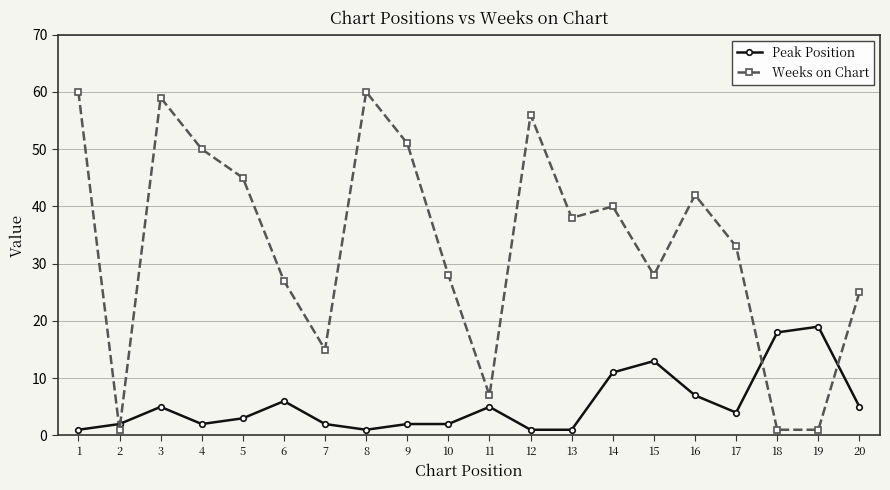

Which series has the widest spread of values?

Weeks on Chart